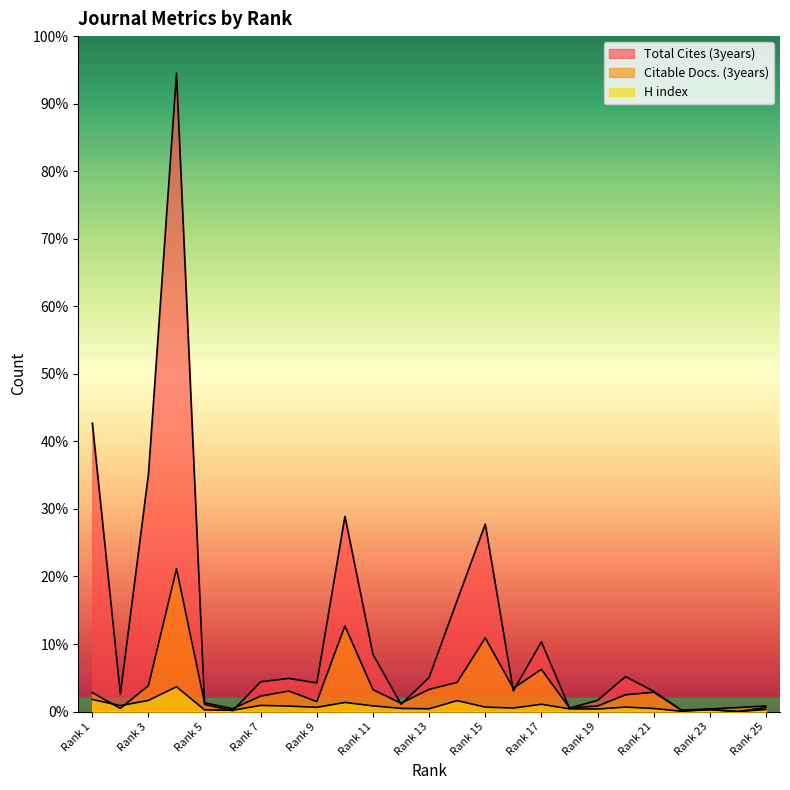

What is the sum of the H index values at 4 and 19?

405